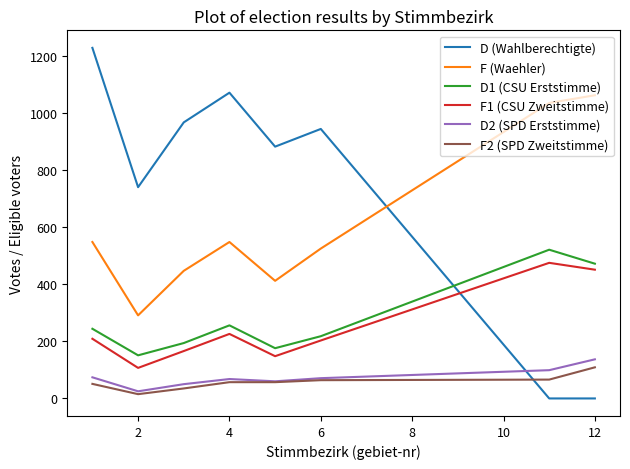

True or false: D1 (CSU Erststimme) and D2 (SPD Erststimme) cross at least once.

False